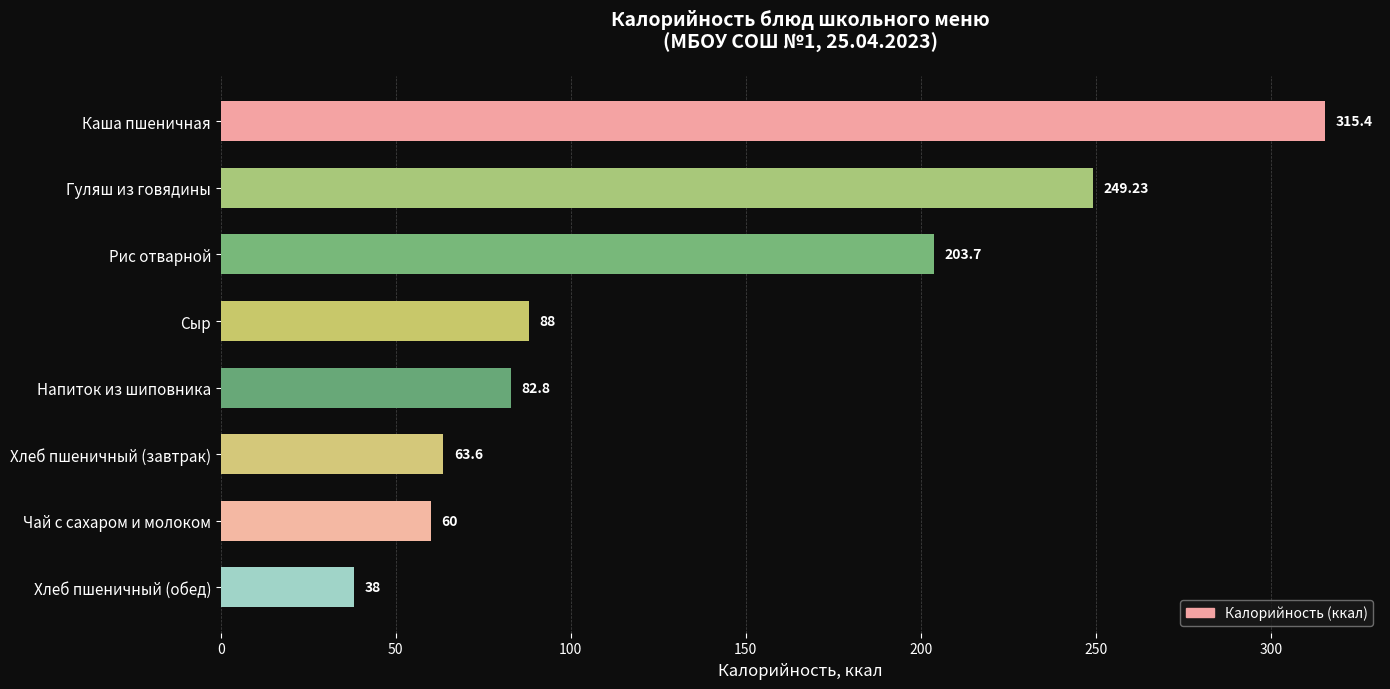

How many categories are shown in the chart?

8